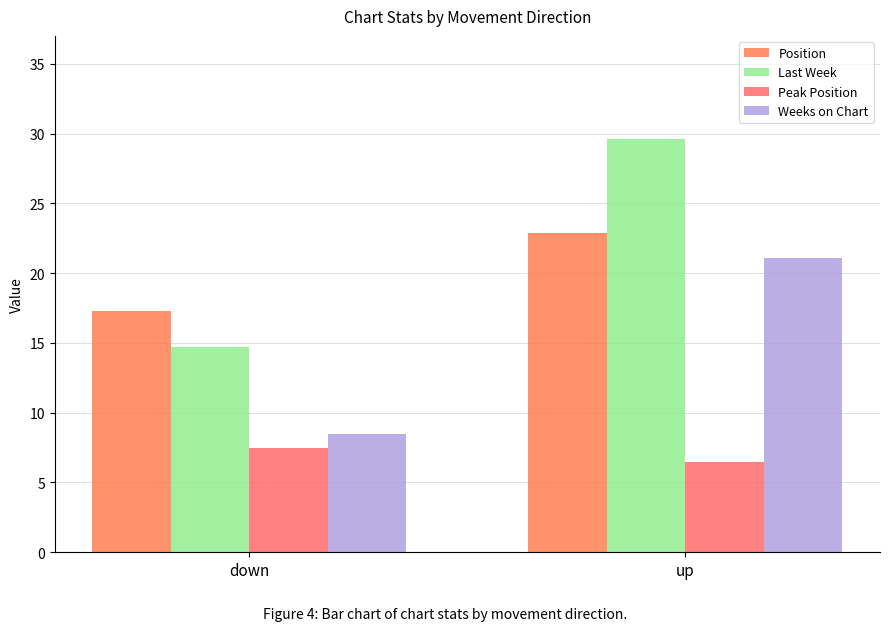

What position from the left is up?

2